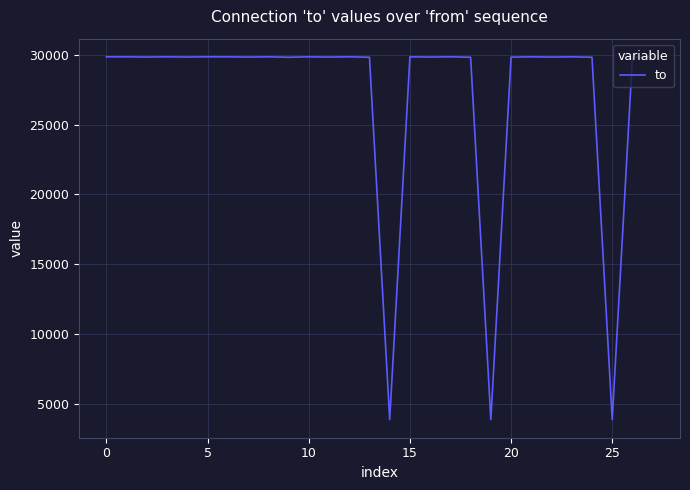

Does the chart have visible grid lines?

Yes